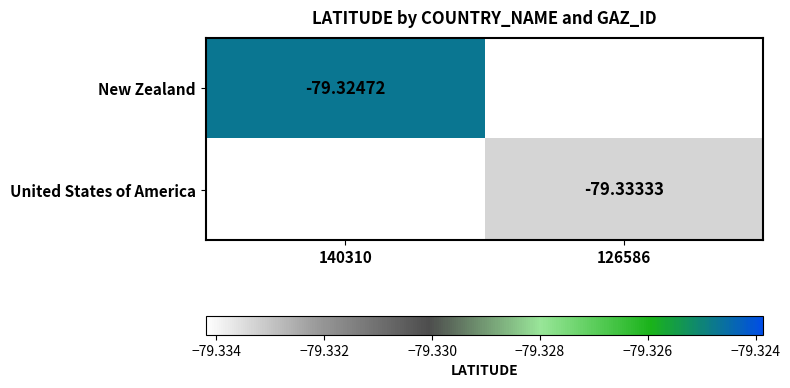

Rank the series by their average value, from highest to lowest.

New Zealand, United States of America